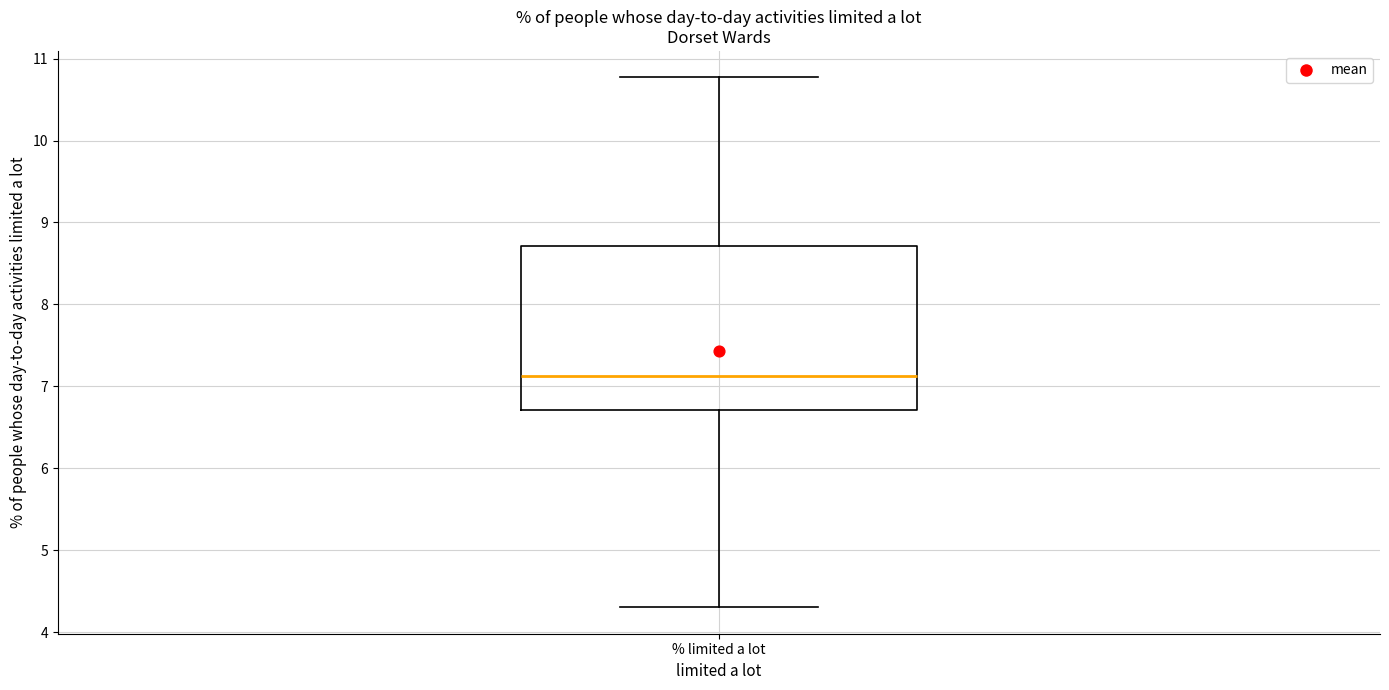

Where is the lower edge of the box for % limited a lot on the y-axis? The values are not printed on the chart, so give them approximately, as read against the axis.

6.7